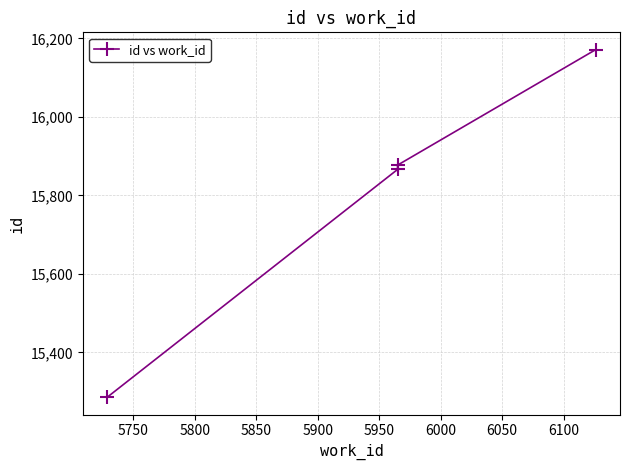

What is the greatest value displayed?

16171